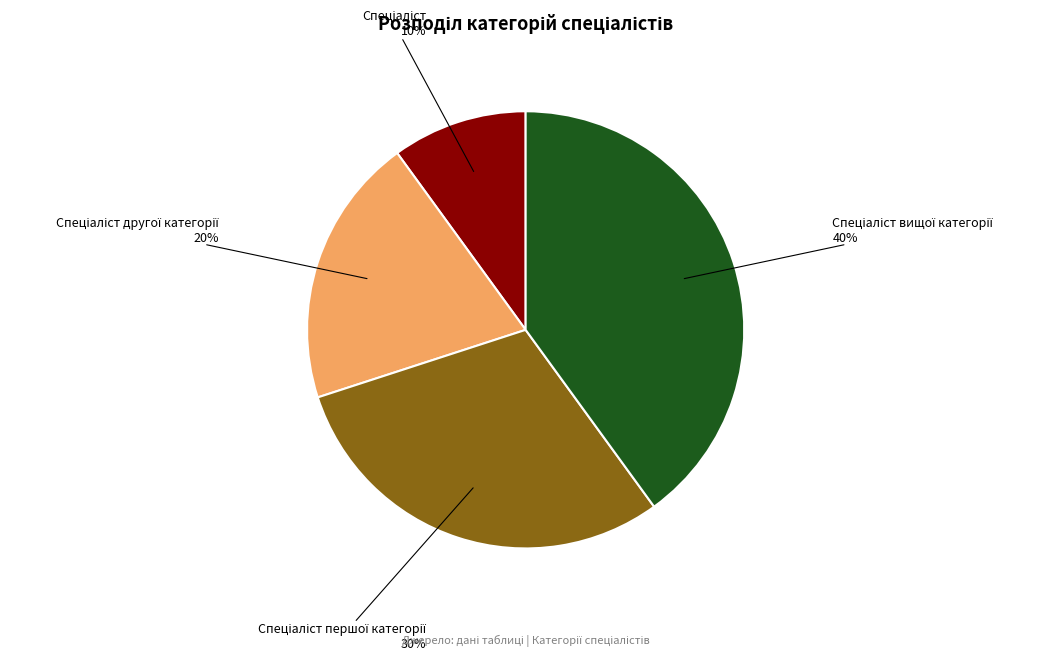

Does any single category account for the majority?

No